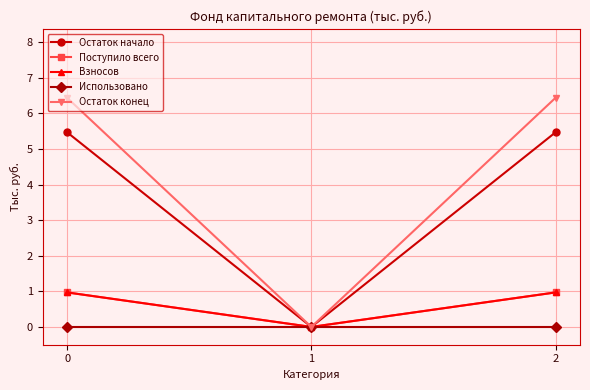

What is the sum of the Остаток конец values at 0 and 2?

12.9